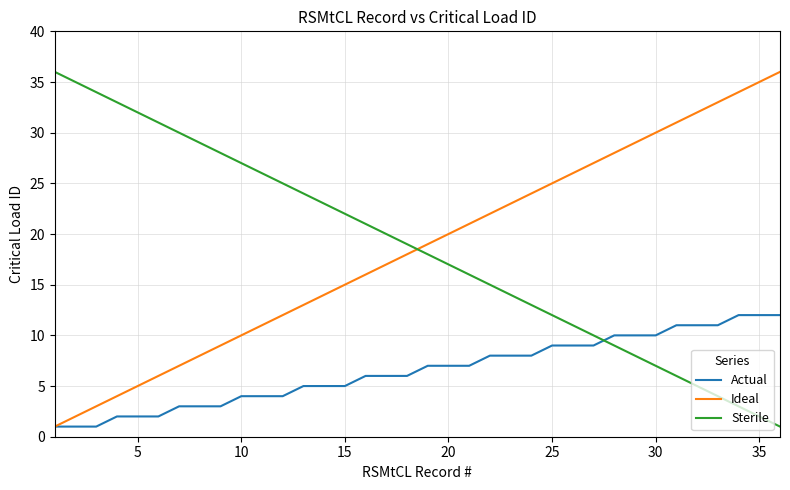

What is the maximum value shown in the chart?

36